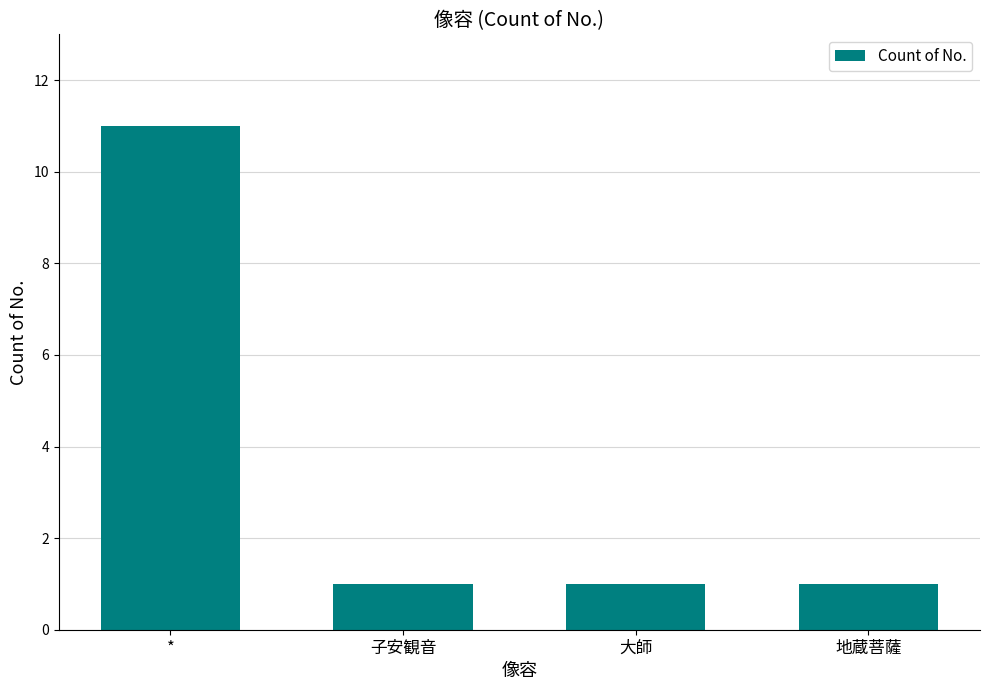

Count the number of categories in the chart.

4